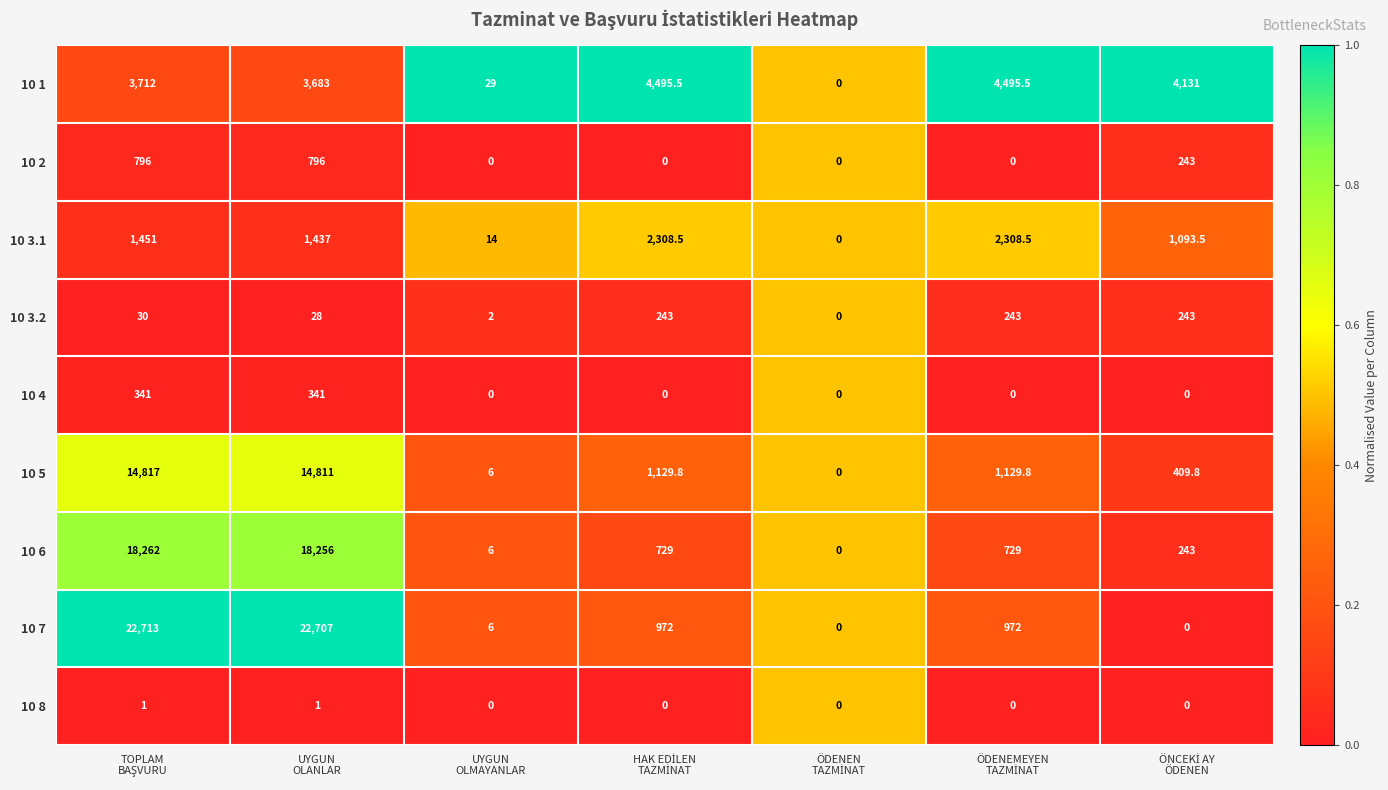

What is the average value of the 10 2 series?

262.1